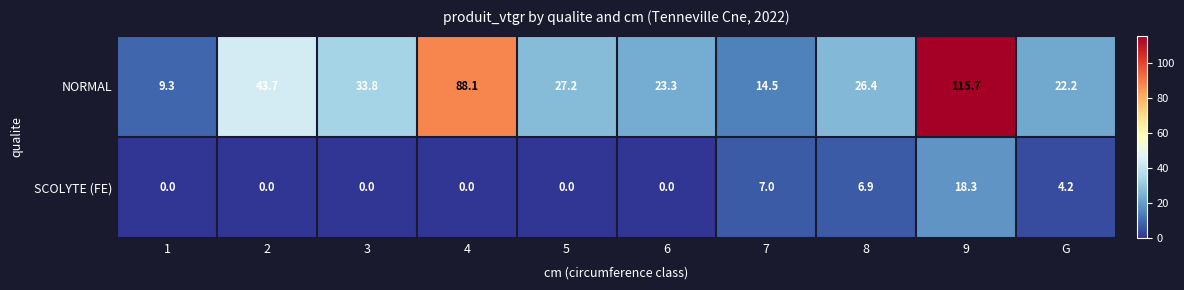

What is the average value of the NORMAL series?

40.4